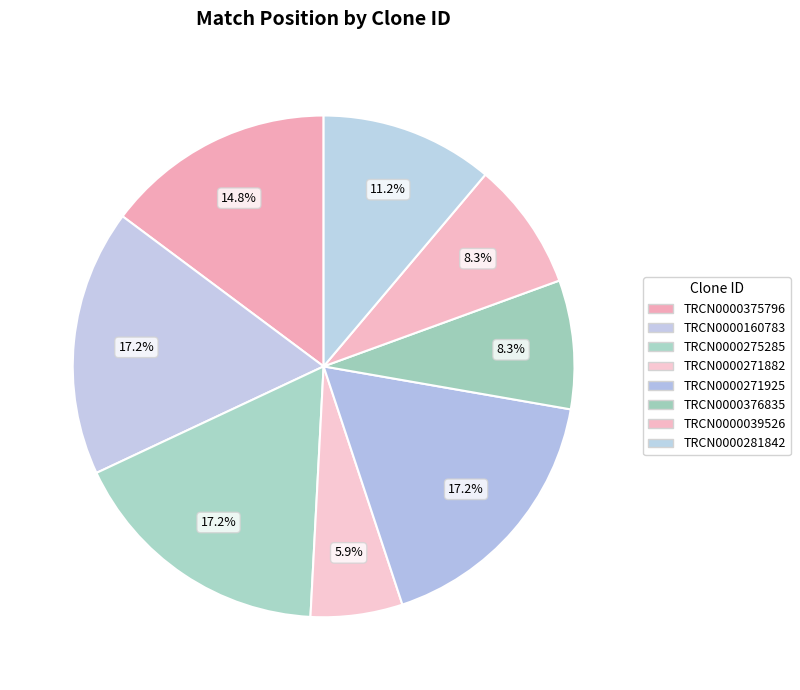

To the nearest percent, what is the difference between the largest and smallest slice percentages?

11%